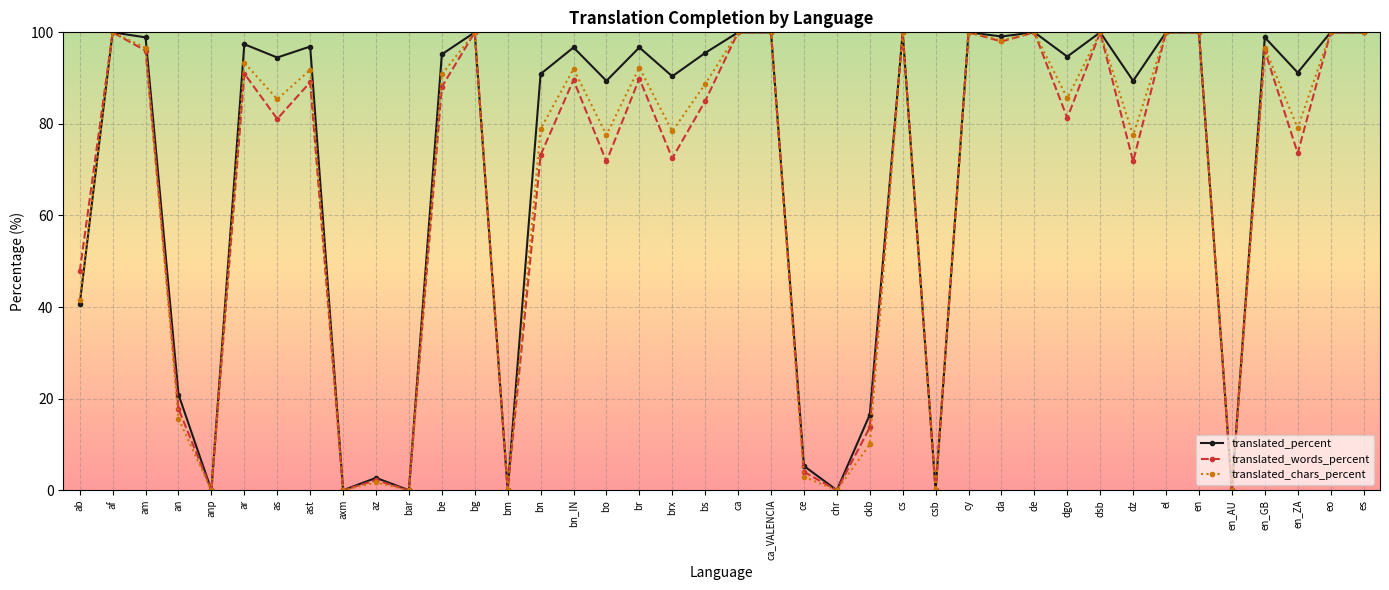

What position from the right is en?

6